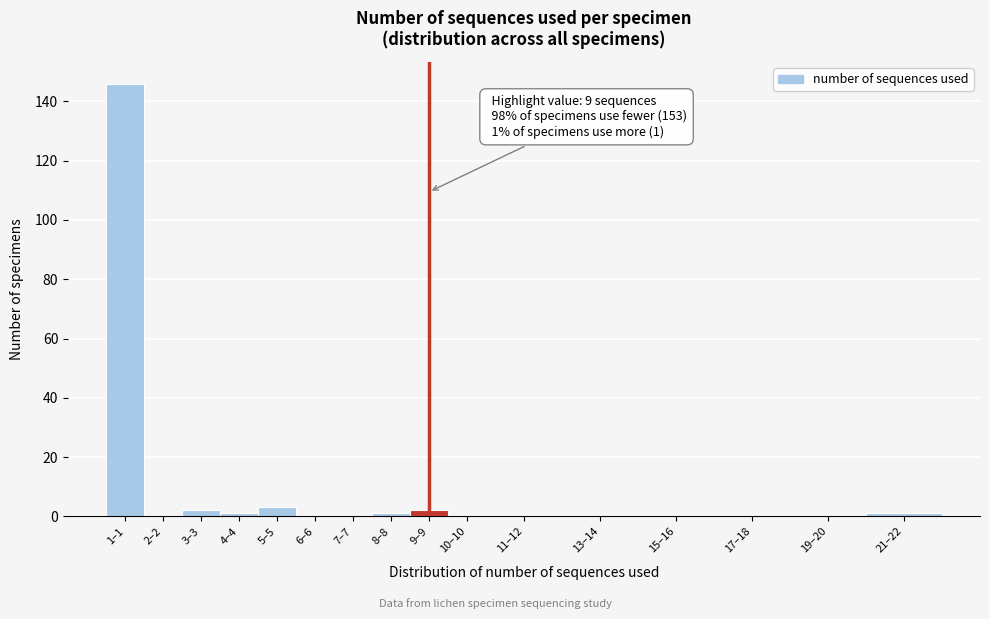

Reading left to right, transcribe all the data shown in this chart.

1–1=146	2–2=0	3–3=2	4–4=1	5–5=3	6–6=0	7–7=0	8–8=1	9–9=2	10–10=0	11–12=0	13–14=0	15–16=0	17–18=0	19–20=0	21–22=1